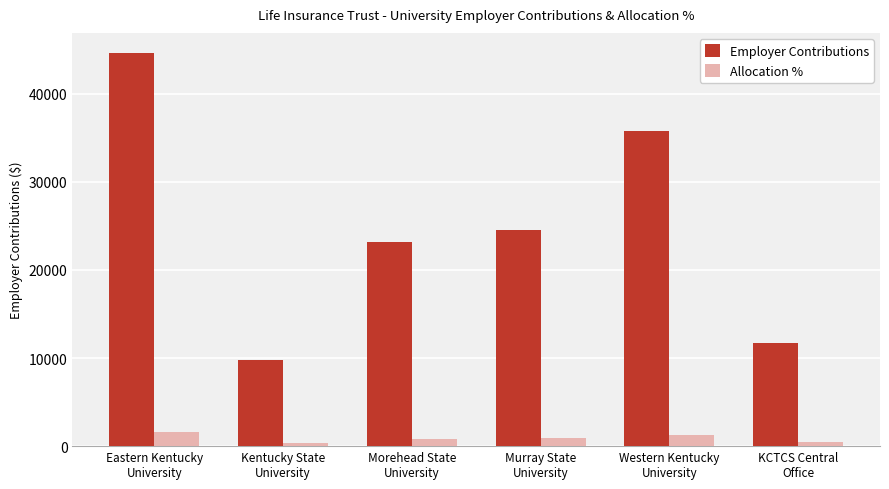

Is the value of Employer Contributions at Murray State
University greater than the value of Allocation % at Kentucky State
University?

Yes